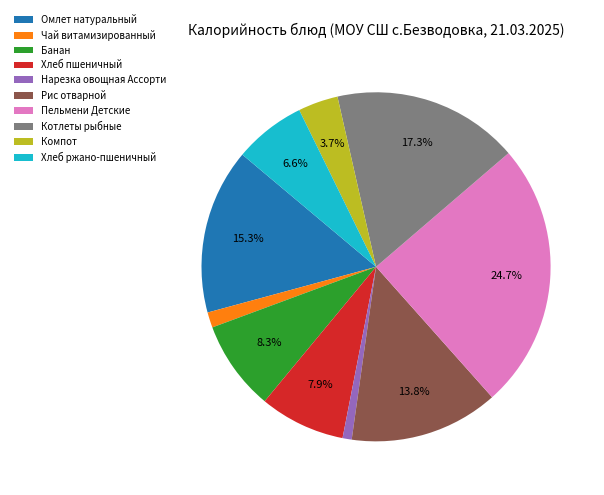

What percentage is NOT represented by Котлеты рыбные?

82.7%